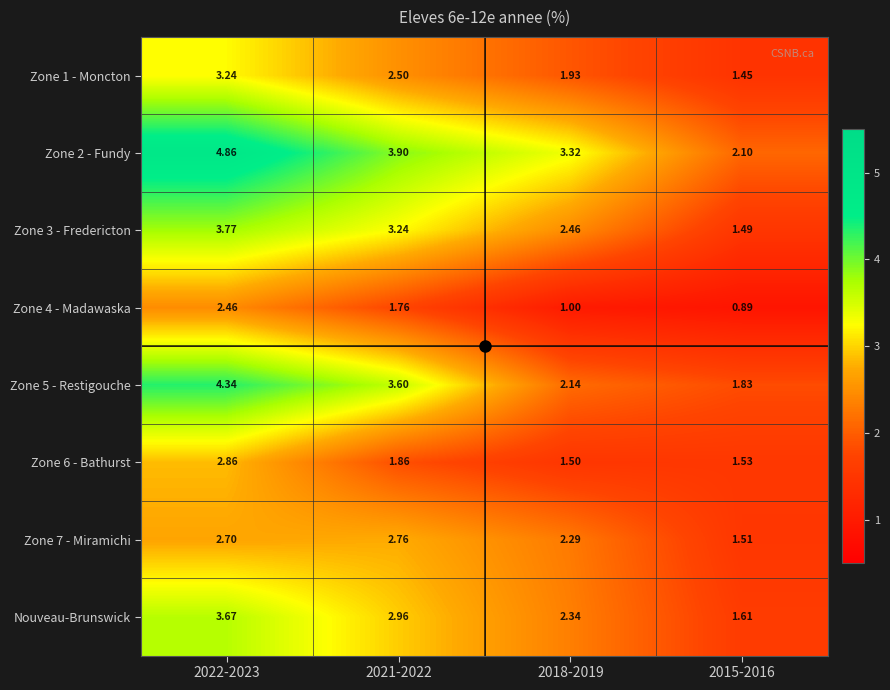

Count the number of categories in the chart.

4